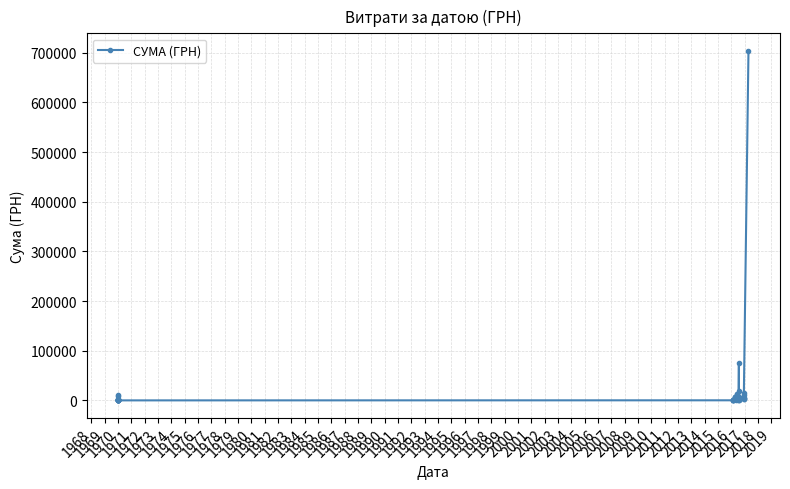

Does the chart display data point markers on the line(s)?

Yes